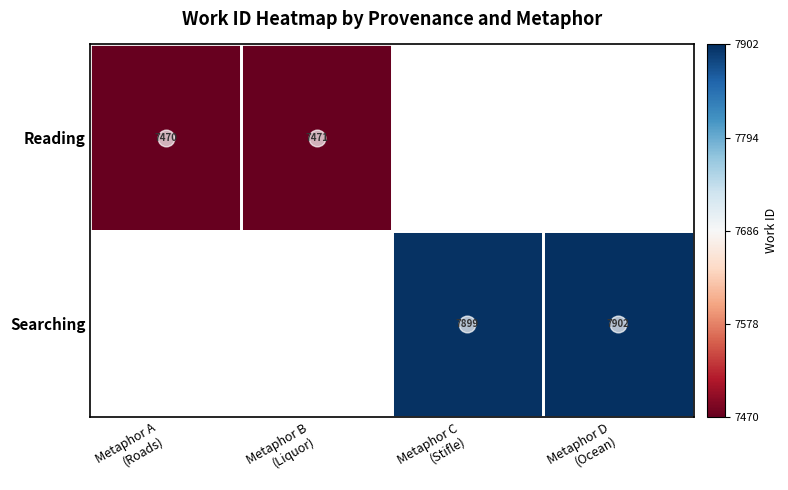

Which label corresponds to the largest value in the chart?

Metaphor D
(Ocean)